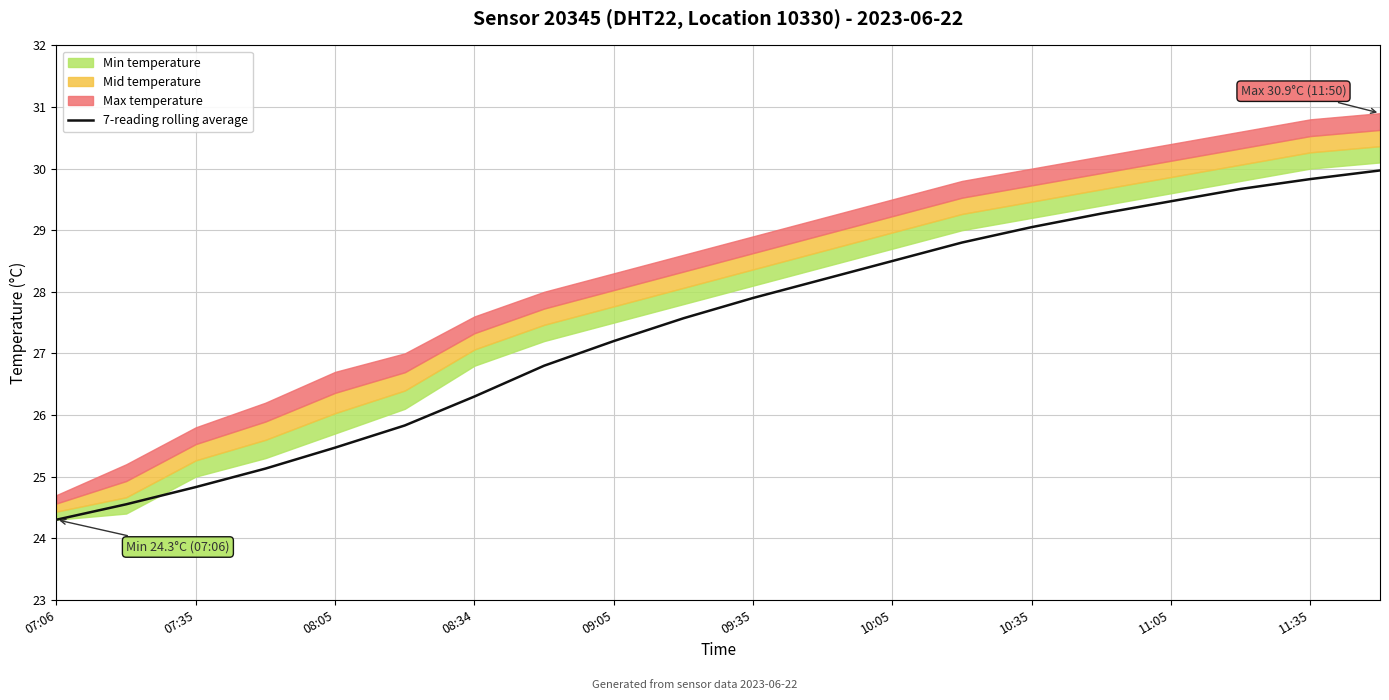

True or false: there are more than 2 points higher than both neighbors.

False